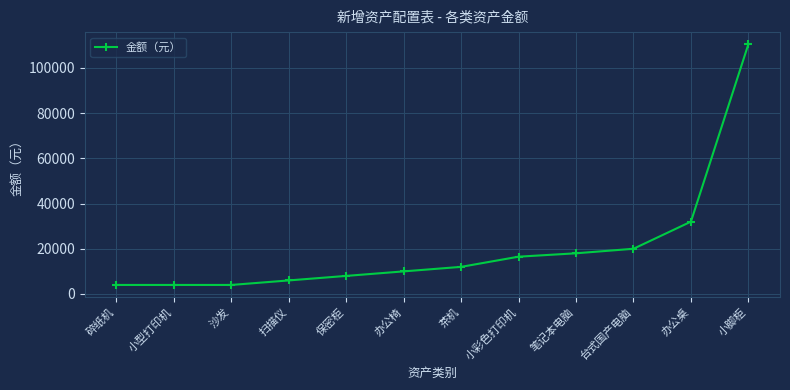

The chart shows a value of 32000 at 办公桌. True or false?

True